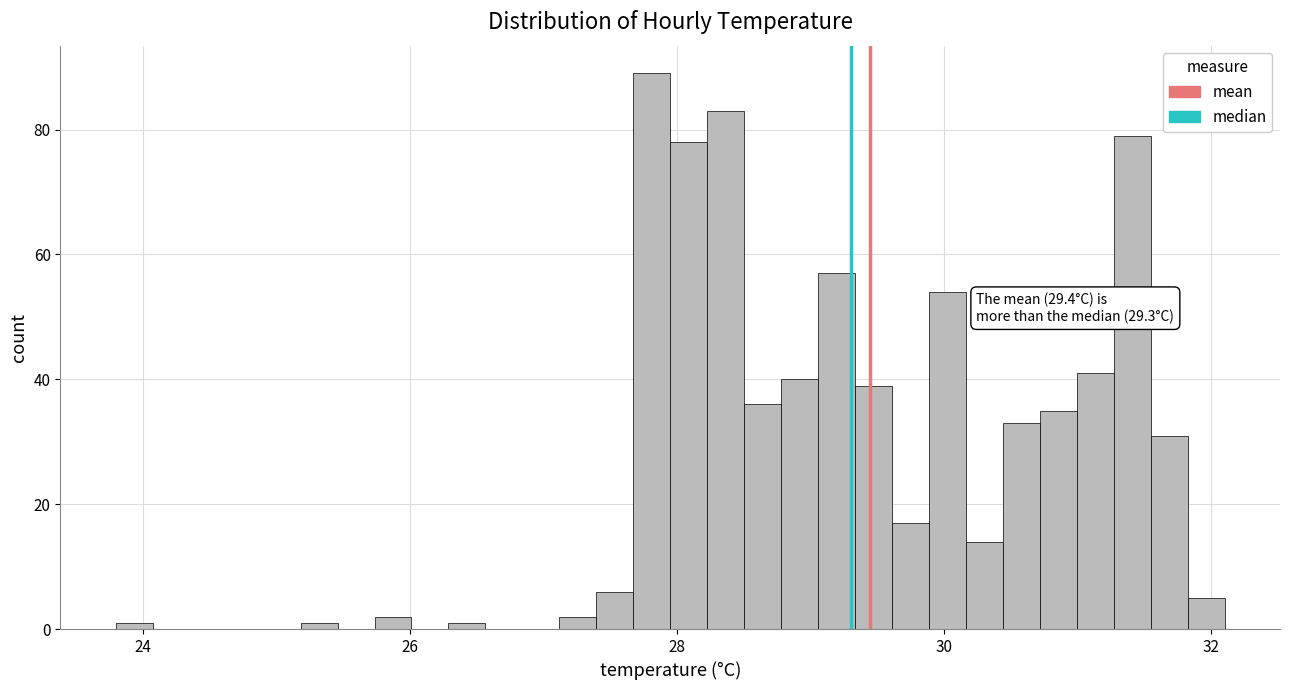

Around what value on the x-axis is the tallest bar? Give the approximate position of its centre, as read against the axis.

27.8